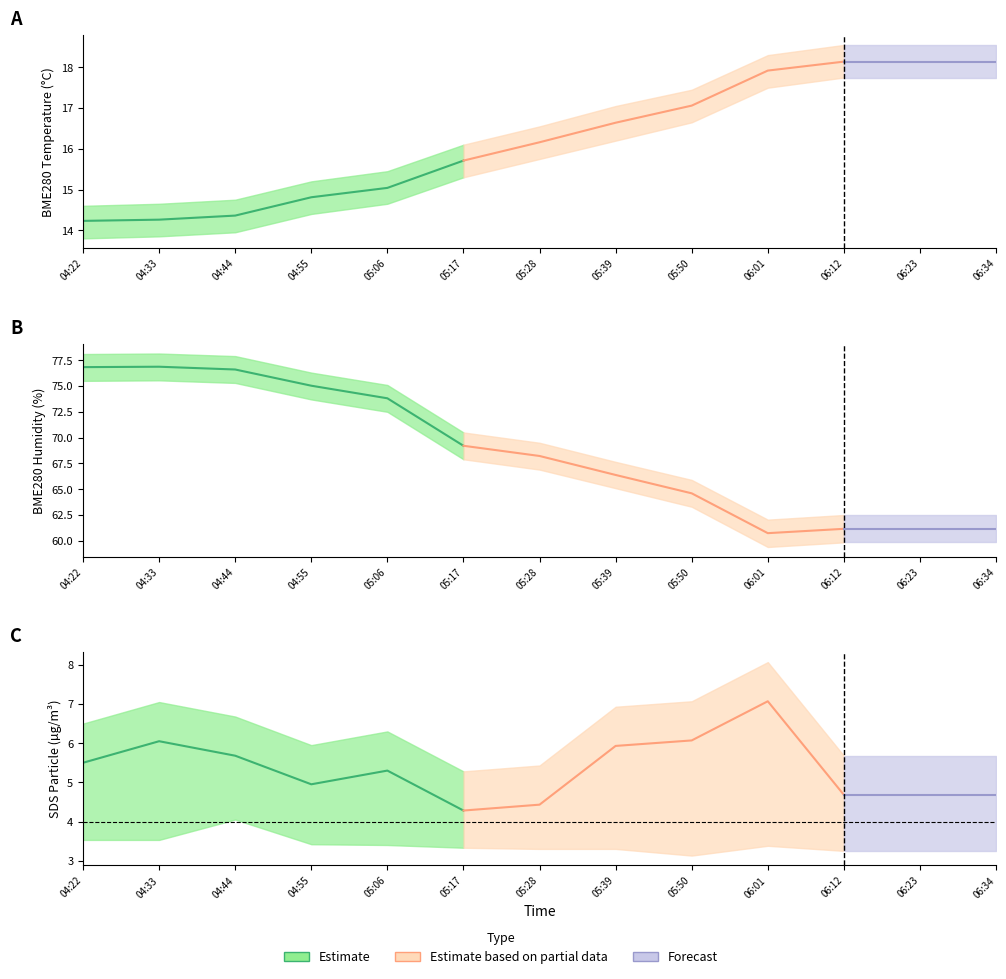

The value of SDS_P1 at 05:06 is 5.3. True or false?

True